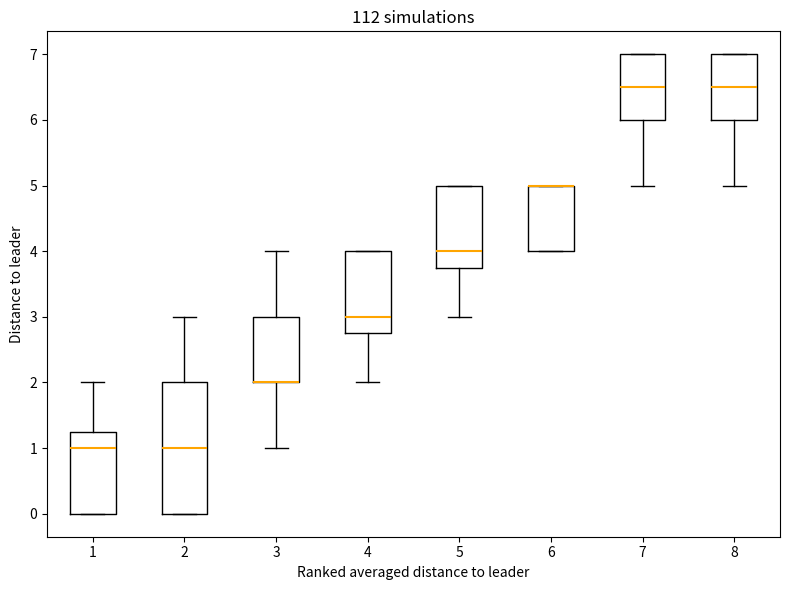

Reading left to right, transcribe this box plot: for each box, give where its median line is, the range the box spans, and where its two whiskers end, as read against the y-axis. The values are not printed on the chart, so give them approximately, as read against the axis.

1: median 1.0, box 0.0 to 1.3, whiskers 0.0 to 2.0
2: median 1.0, box 0.0 to 2.0, whiskers 0.0 to 3.0
3: median 2.0 (drawn on the box's lower edge), box 2.0 to 3.0, whiskers 1.0 to 4.0
4: median 3.0, box 2.8 to 4.0, whiskers 2.0 to 4.0
5: median 4.0, box 3.8 to 5.0, whiskers 3.0 to 5.0
6: median 5.0 (drawn on the box's upper edge), box 4.0 to 5.0, whiskers 4.0 to 5.0
7: median 6.5, box 6.0 to 7.0, whiskers 5.0 to 7.0
8: median 6.5, box 6.0 to 7.0, whiskers 5.0 to 7.0